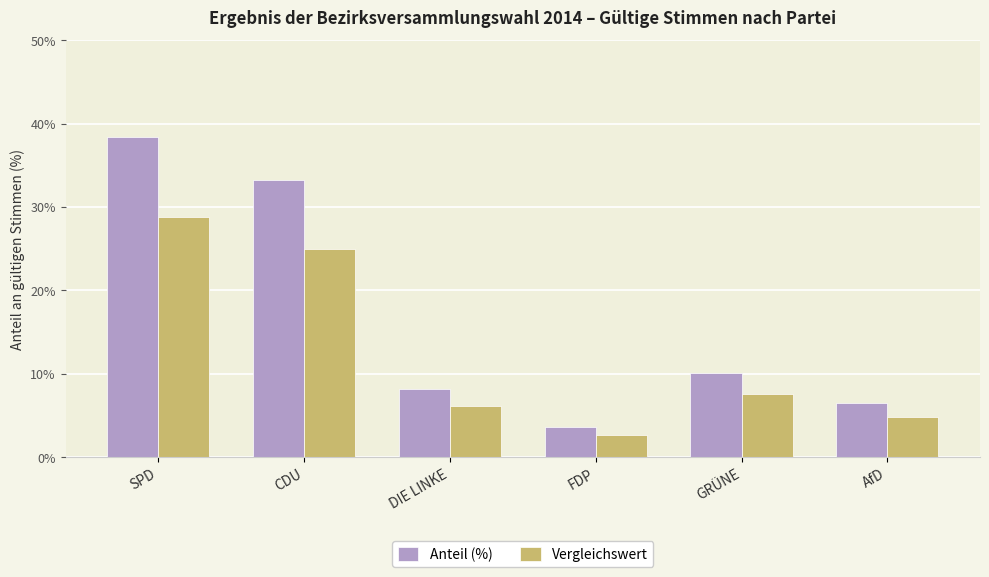

What are all the series names shown in the legend?

Anteil (%), Vergleichswert